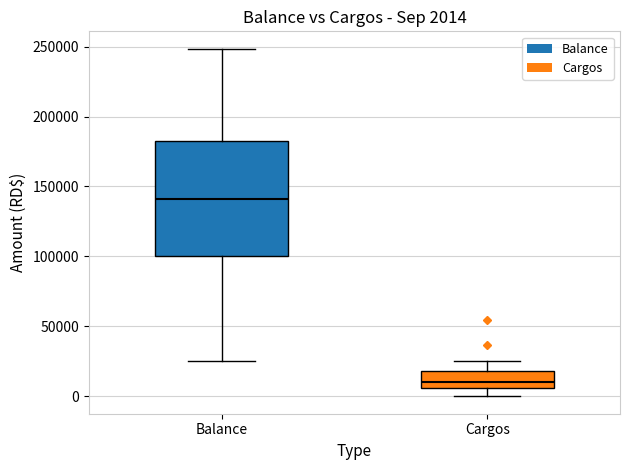

Which box has the lowest median line?

Cargos